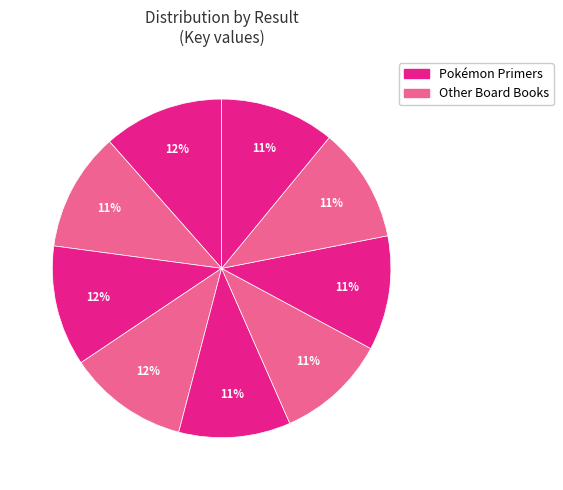

Count the number of slices in the pie.

9